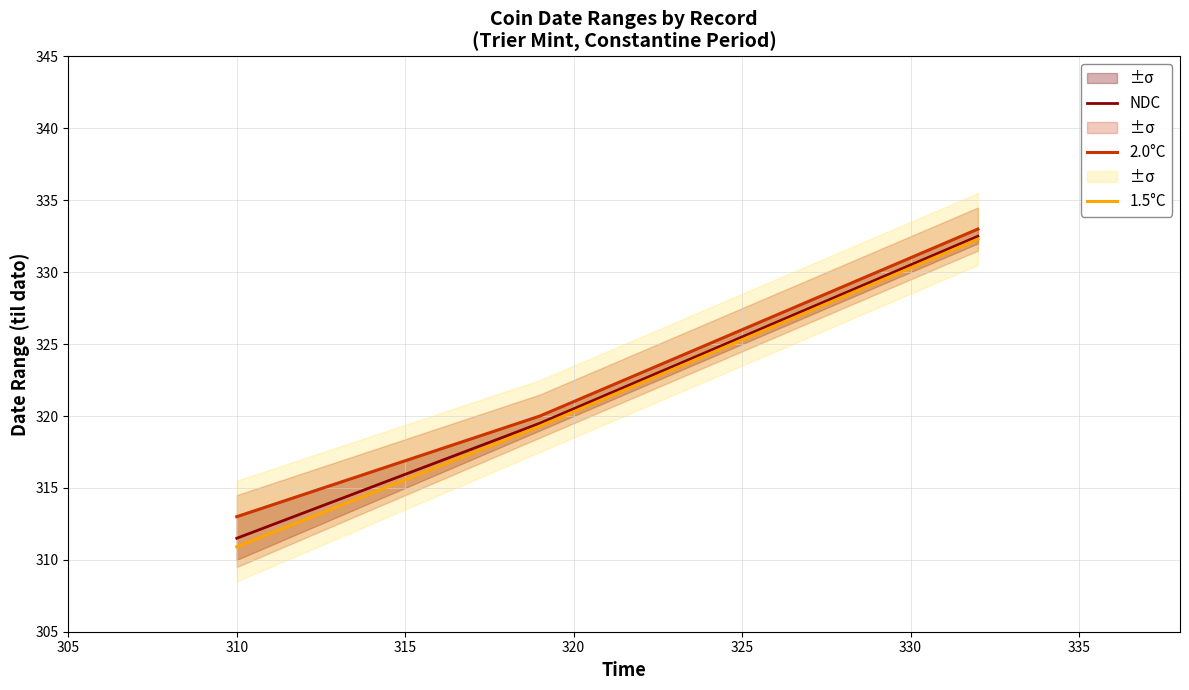

What are all the series names shown in the legend?

NDC, 2.0°C, 1.5°C